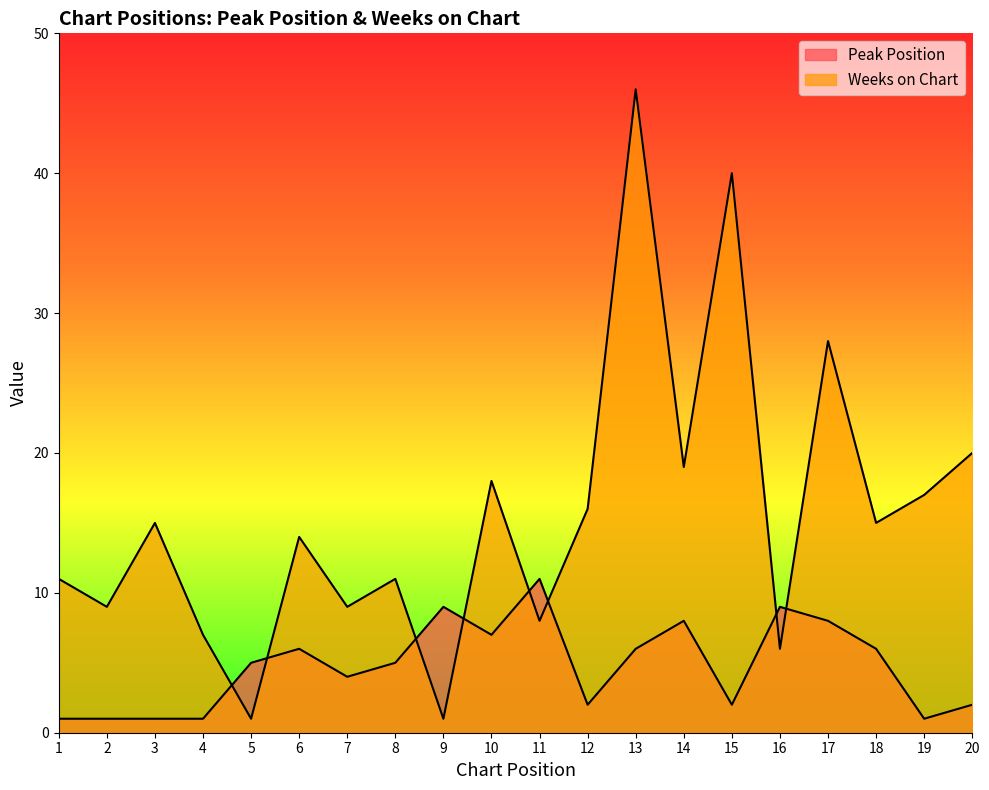

Which series ends up on top after the final intersection of Peak Position and Weeks on Chart?

Weeks on Chart